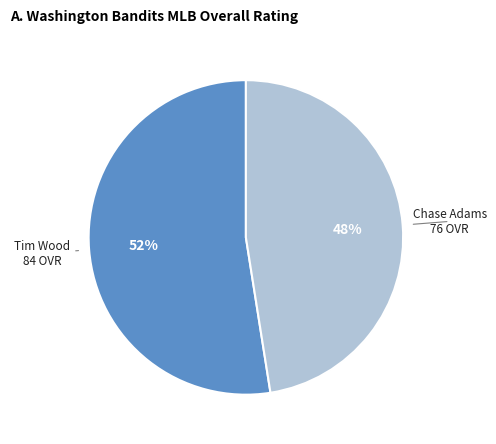

Rank the categories by value from highest to lowest.

Tim Wood, Chase Adams